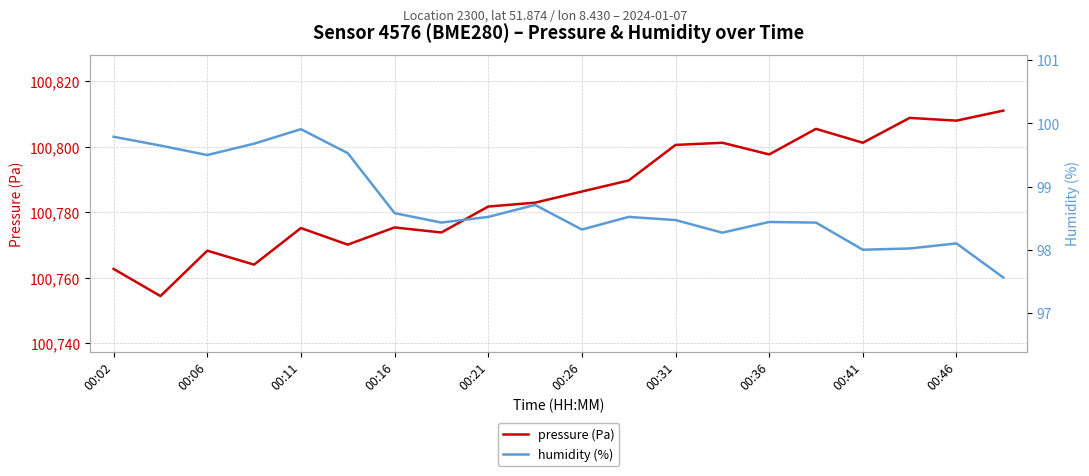

Read the pressure (Pa) value at 00:41.

100801.2